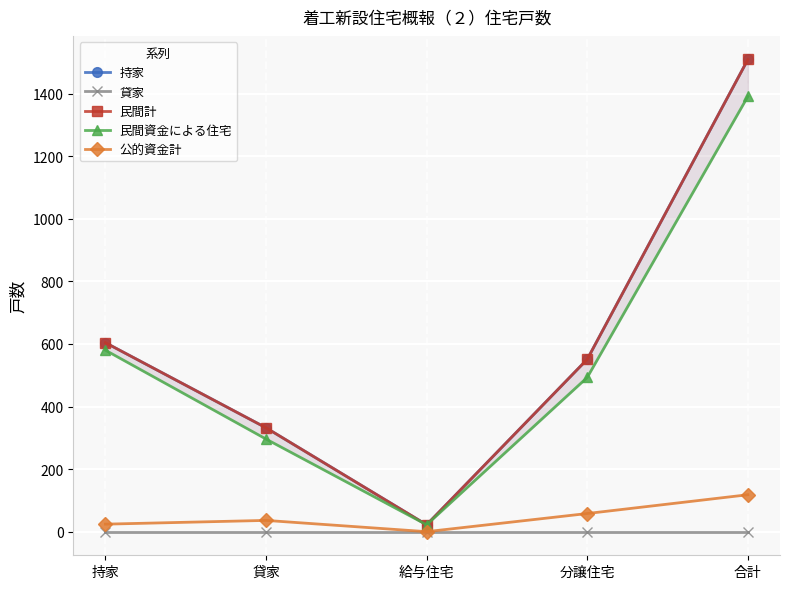

What is the sum of all 持家 values?

3018